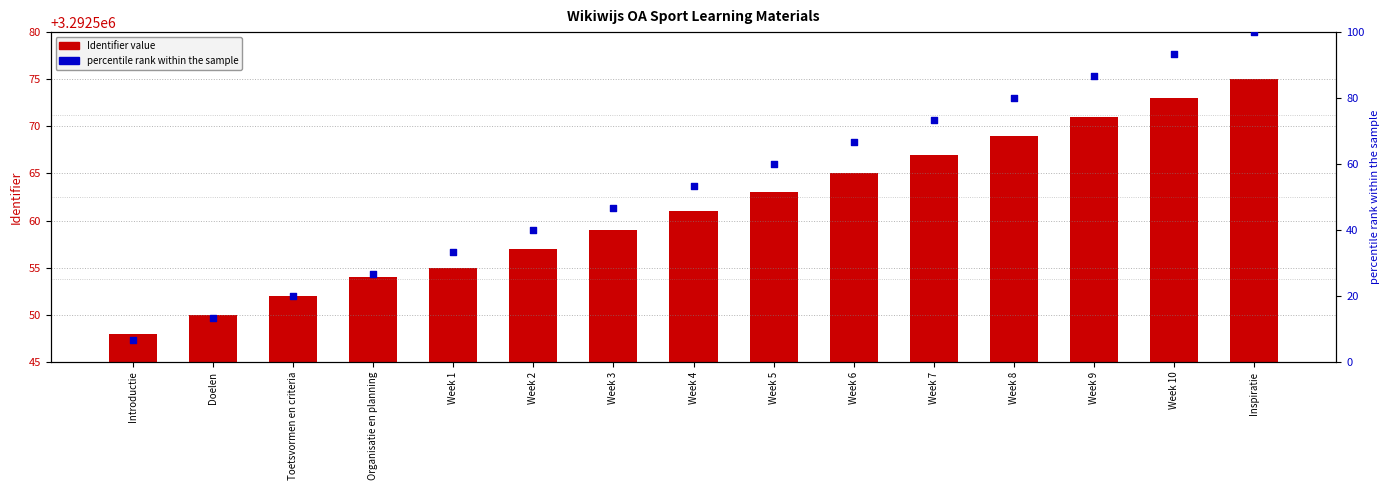

Which series has the largest Y range (max minus min)?

percentile rank within the sample